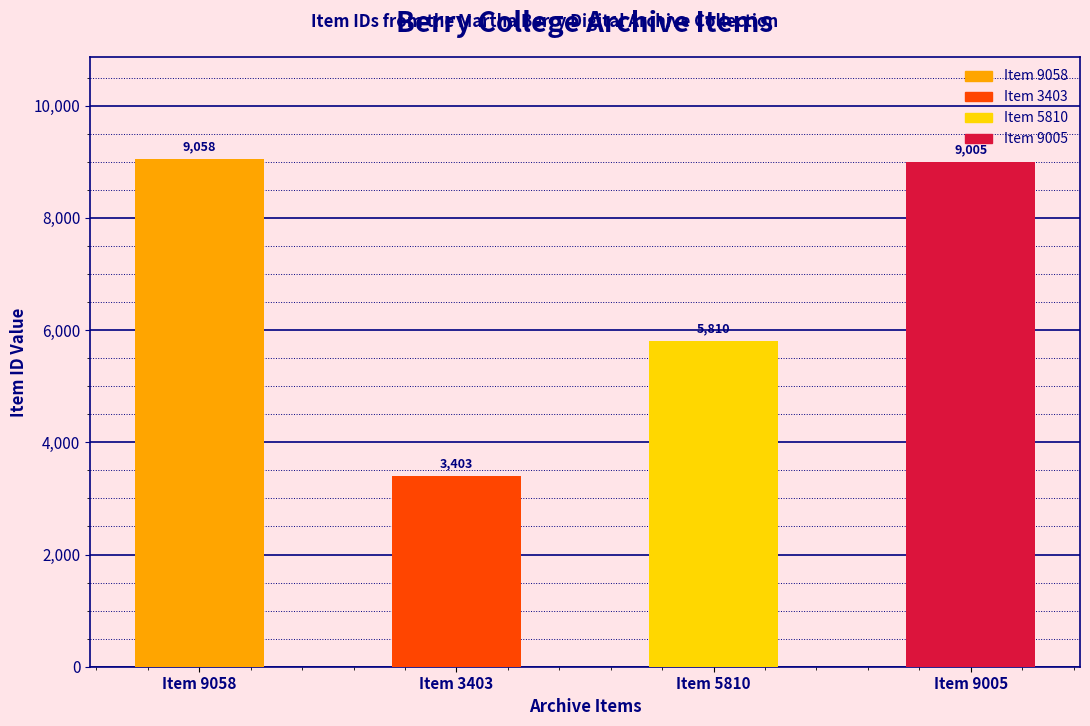

Rank the categories by value from highest to lowest.

Item 9058, Item 9005, Item 5810, Item 3403